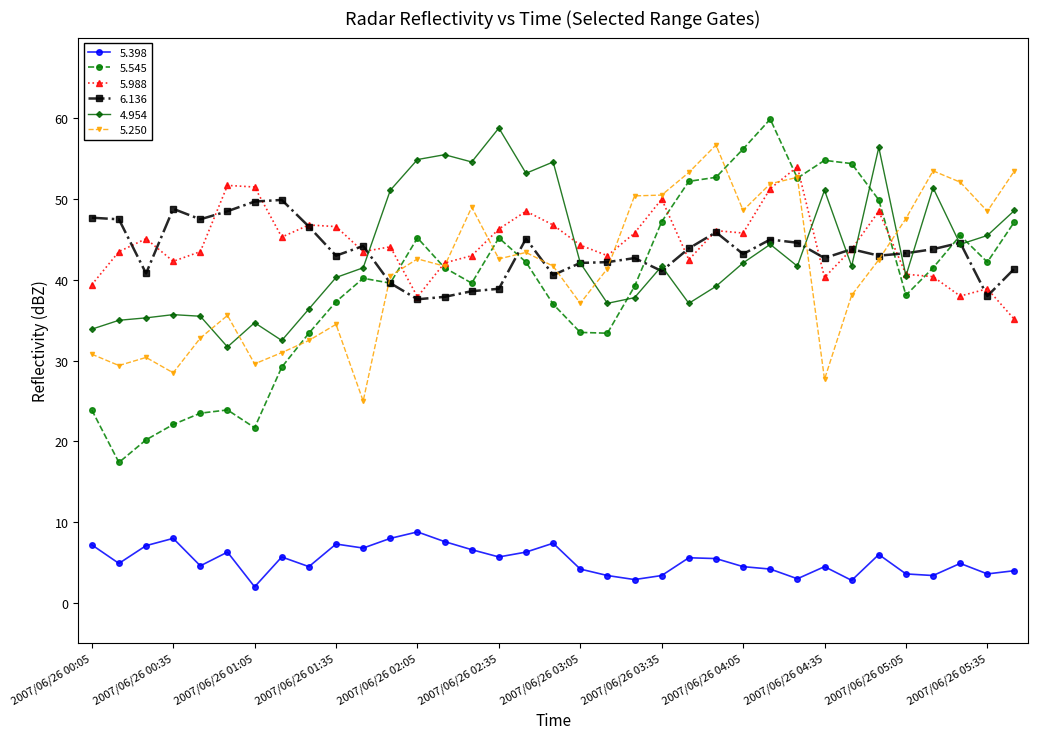

Which series has the largest total across all categories?

5.988